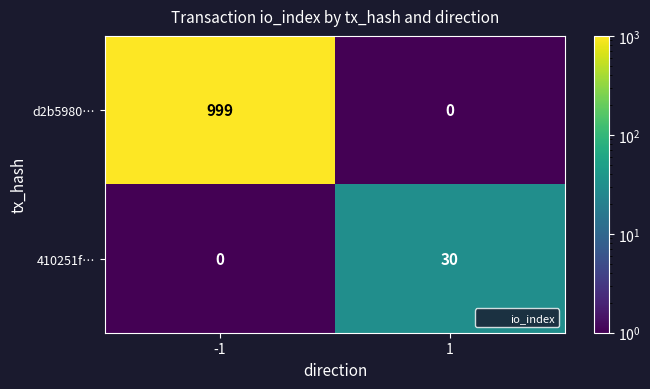

What is the smallest value displayed?

0